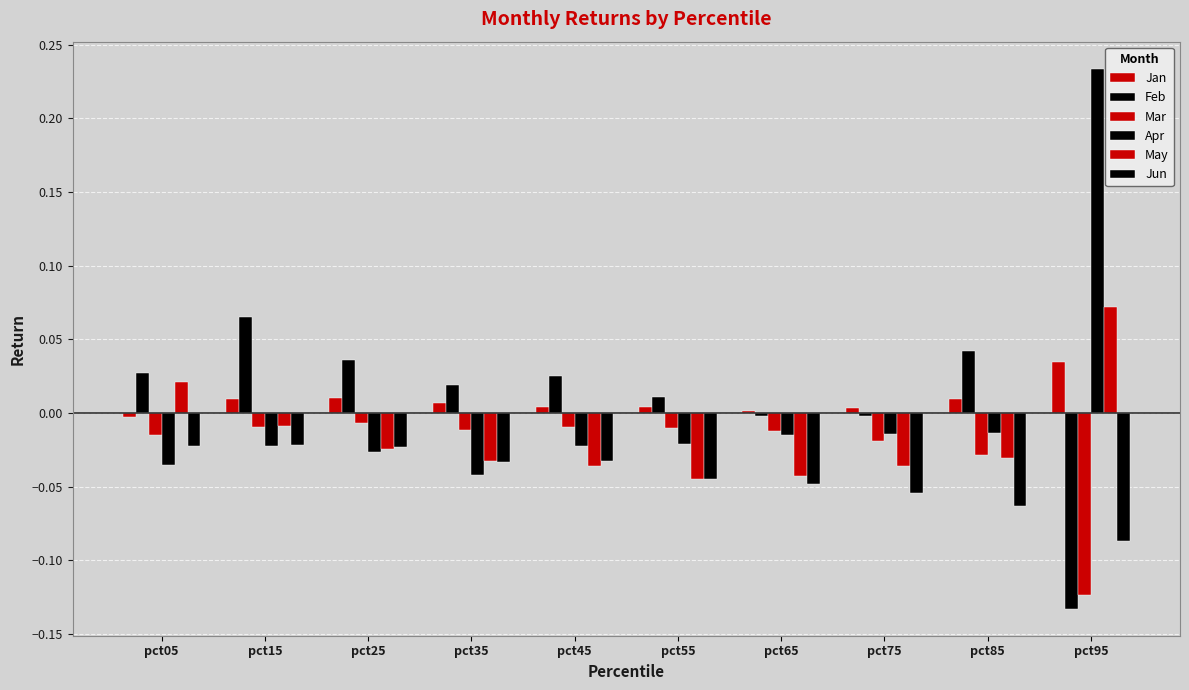

Is it true that Apr equals -0.0 at pct85?

True